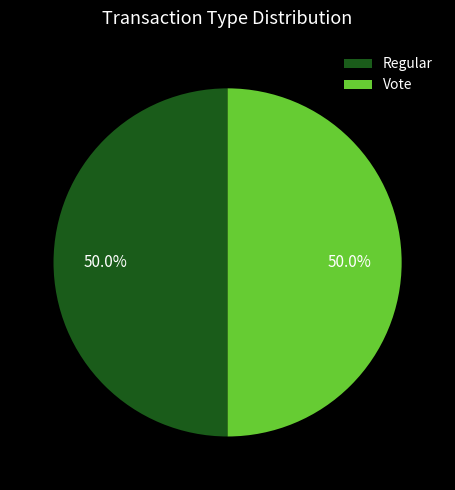

What is the ratio of the value at Regular to the value at Vote?

1.0